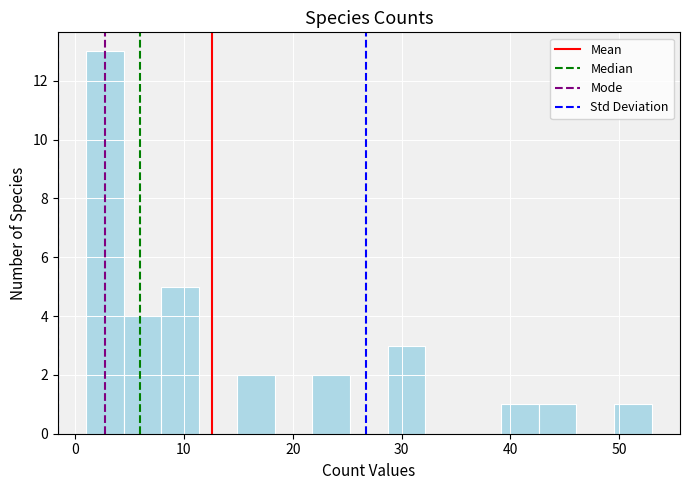

Read against the x-axis, roughly where is the centre of the tallest bar?

3